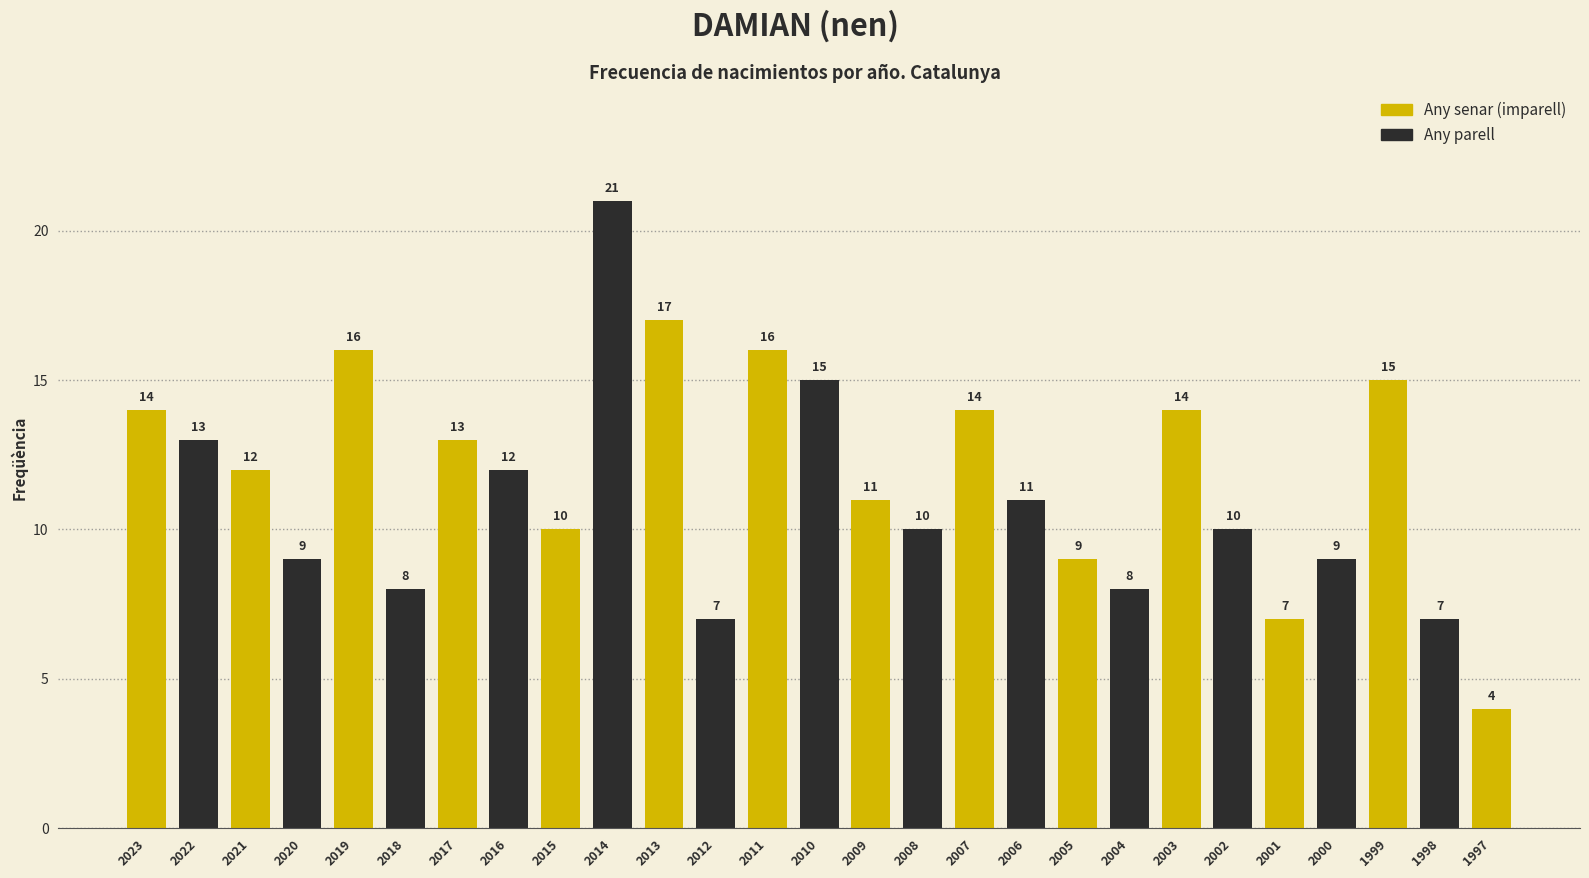

Reading left to right, transcribe all the data shown in this chart.

2023=14	2022=13	2021=12	2020=9	2019=16	2018=8	2017=13	2016=12	2015=10	2014=21	2013=17	2012=7	2011=16	2010=15	2009=11	2008=10	2007=14	2006=11	2005=9	2004=8	2003=14	2002=10	2001=7	2000=9	1999=15	1998=7	1997=4